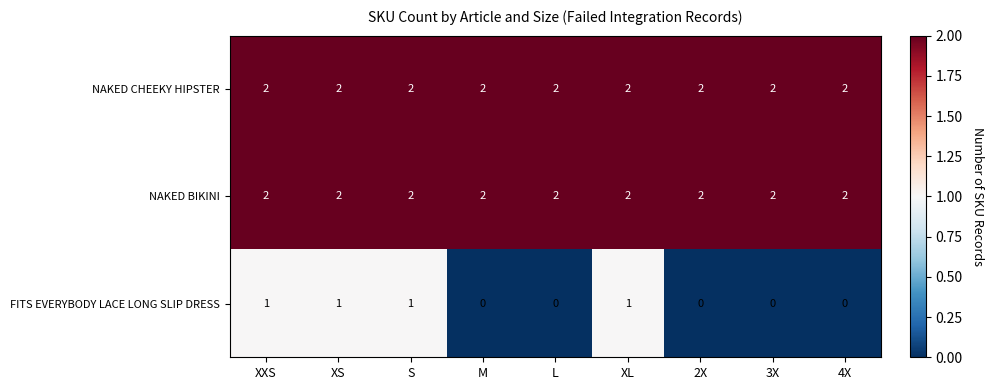

How many data points in FITS EVERYBODY LACE LONG SLIP DRESS are above 0?

4